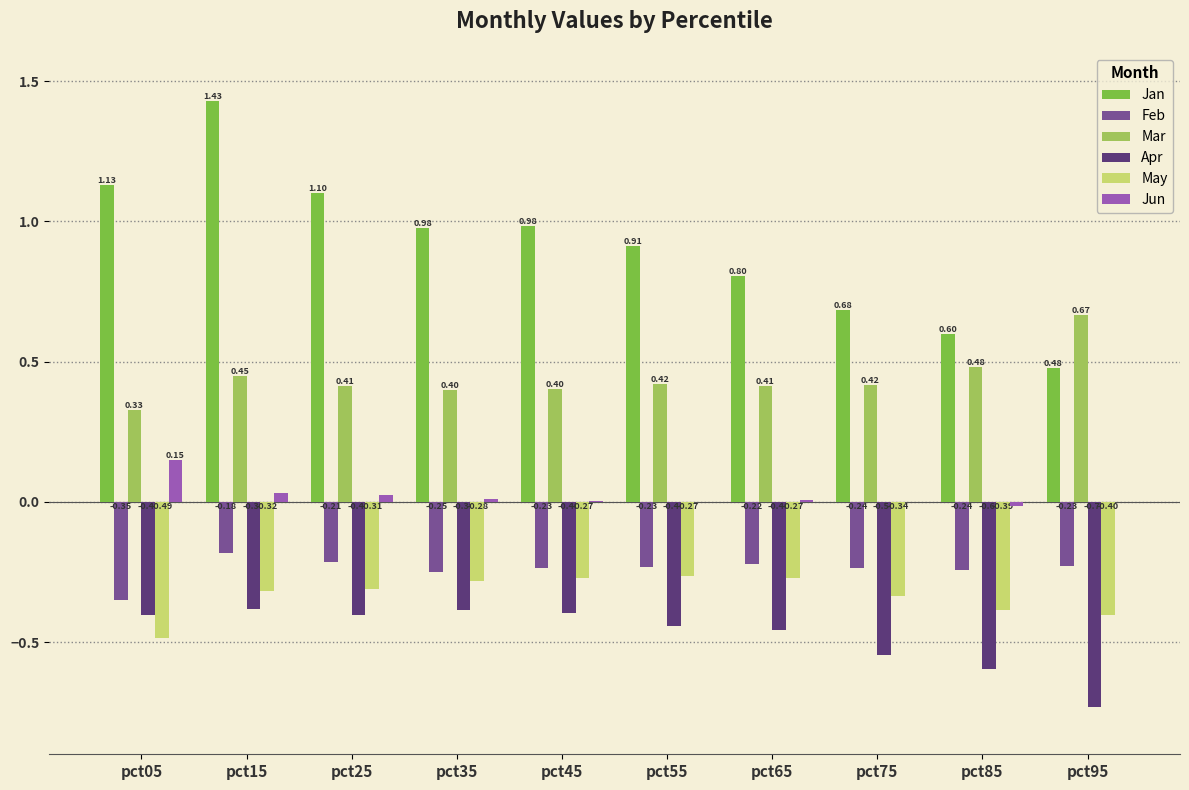

What is the sum of all Feb values?

-2.4